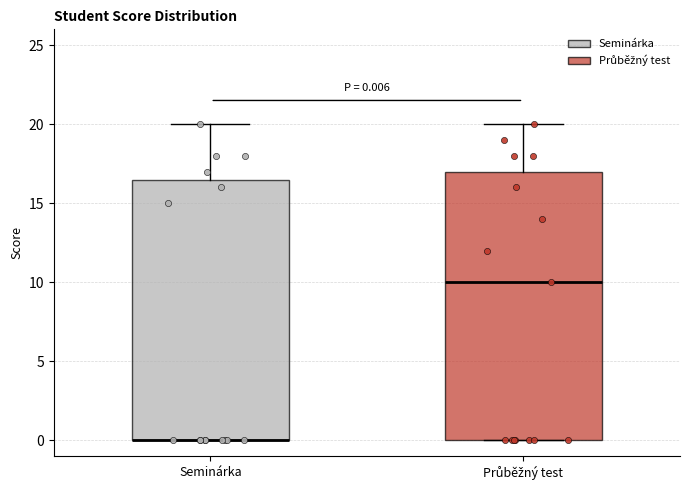

Which box is the tallest, from its lower edge to its upper edge?

Průběžný test